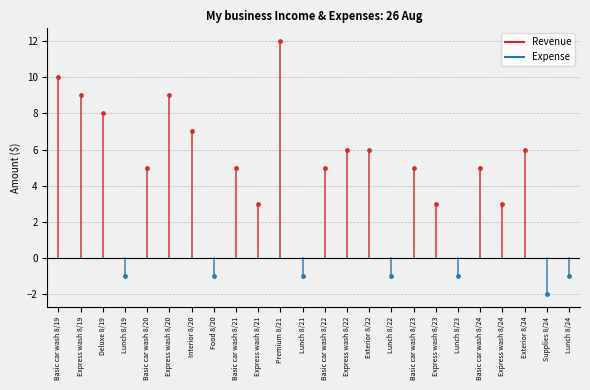

Where is Revenue nearest to the value 6?

Express wash 8/22